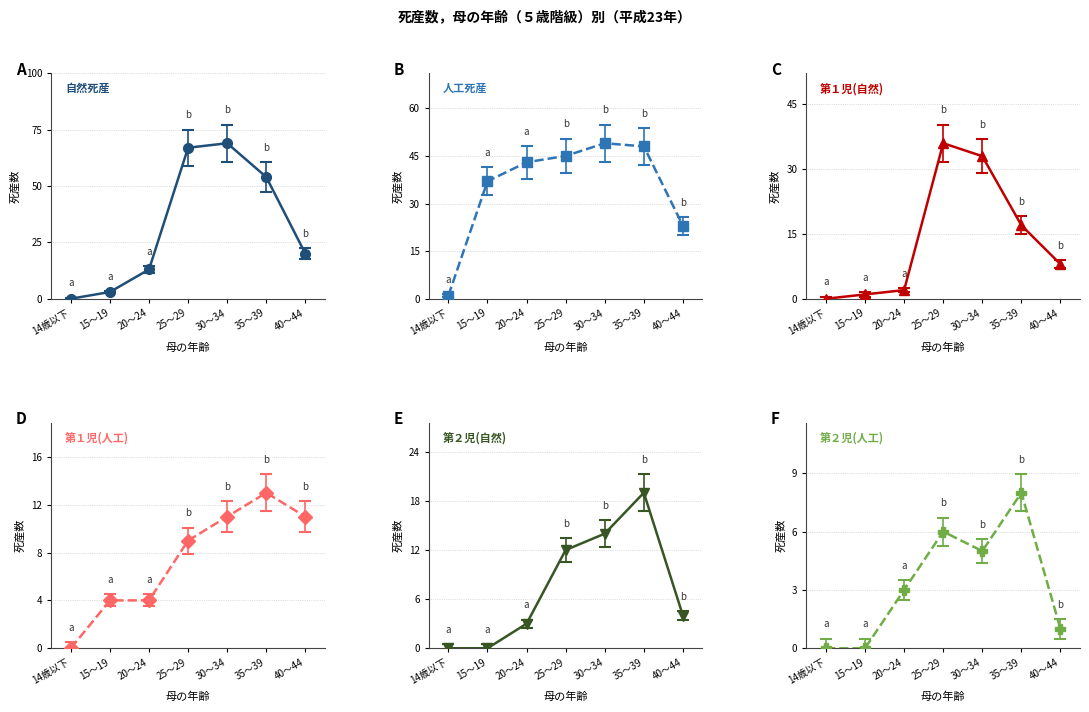

What position from the left is 30～34?

5